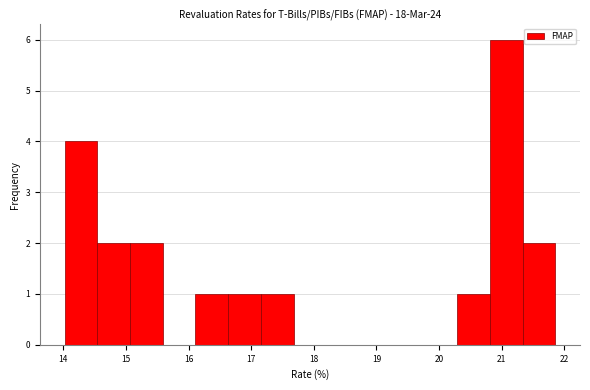

Reading left to right, list every bar in this chart as the range it spans on the x-axis followed by its height. Neither the bar edges nor the heights are printed on the chart, so give them approximately, as read against the axes.

14.0 to 14.5: 4
14.5 to 15.1: 2
15.1 to 15.6: 2
15.6 to 16.1: 0
16.1 to 16.6: 1
16.6 to 17.2: 1
17.2 to 17.7: 1
17.7 to 18.2: 0
18.2 to 18.7: 0
18.7 to 19.2: 0
19.2 to 19.8: 0
19.8 to 20.3: 0
20.3 to 20.8: 1
20.8 to 21.3: 6
21.3 to 21.9: 2